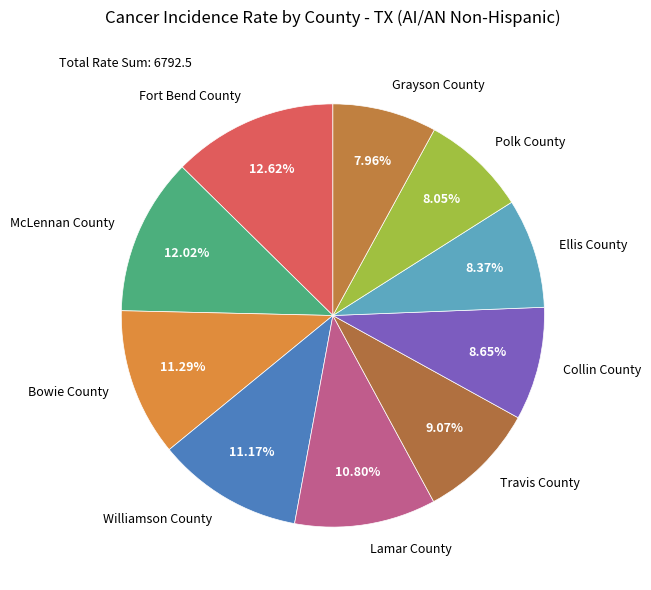

Does any single category account for the majority?

No